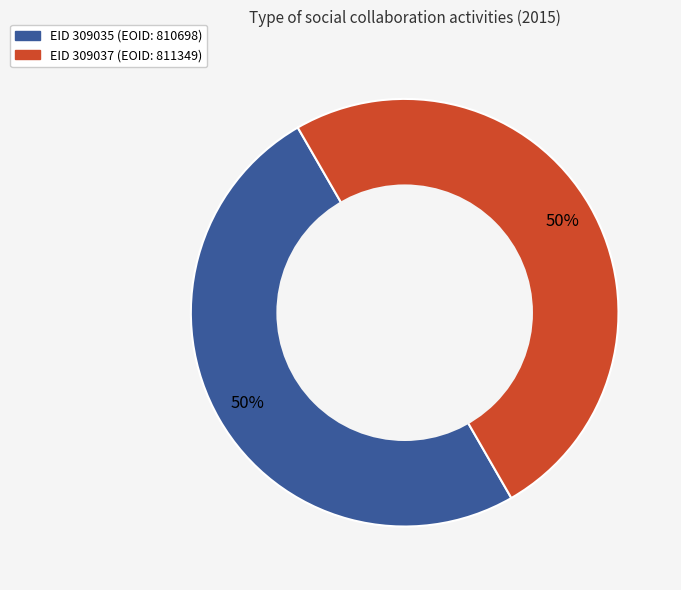

To the nearest percent, what is the average slice percentage?

50%